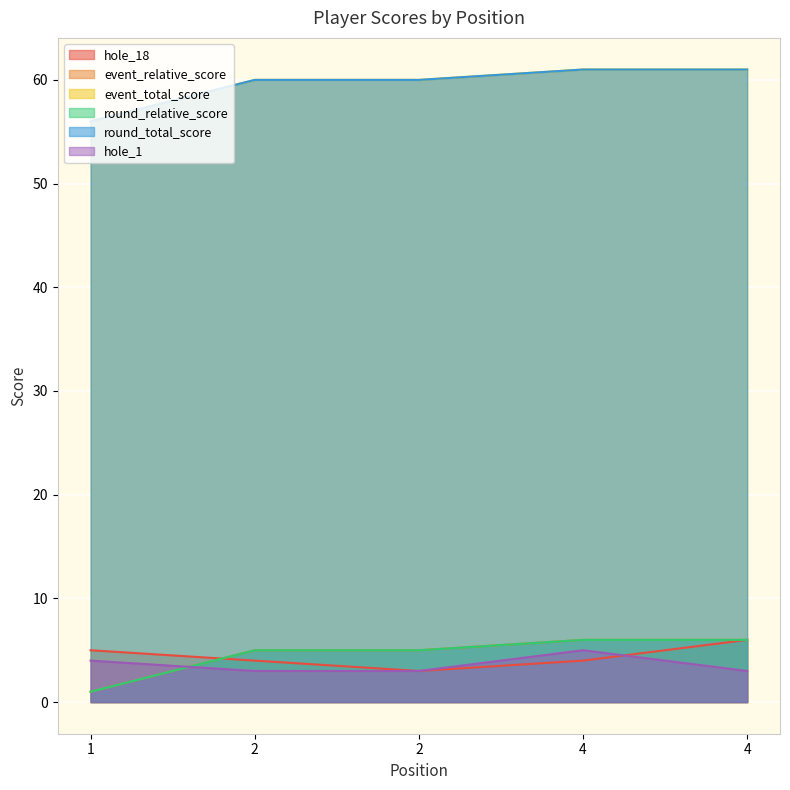

What is the sum of the round_relative_score values at 2 and 4?

11